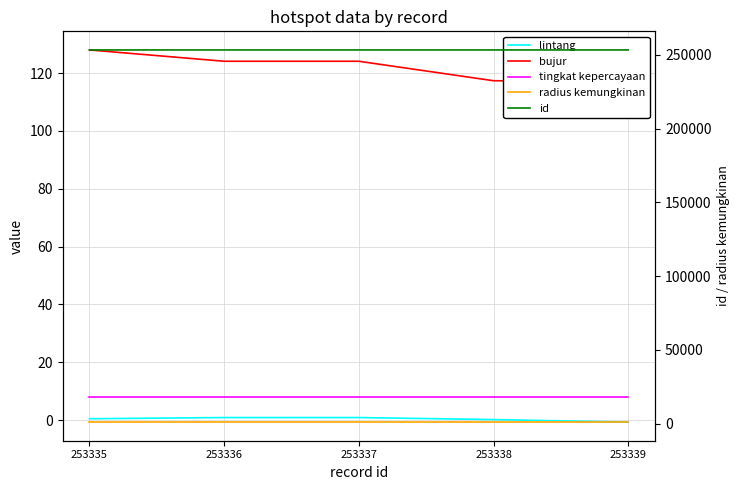

Which series changed the most between 253336 and 253339?

bujur